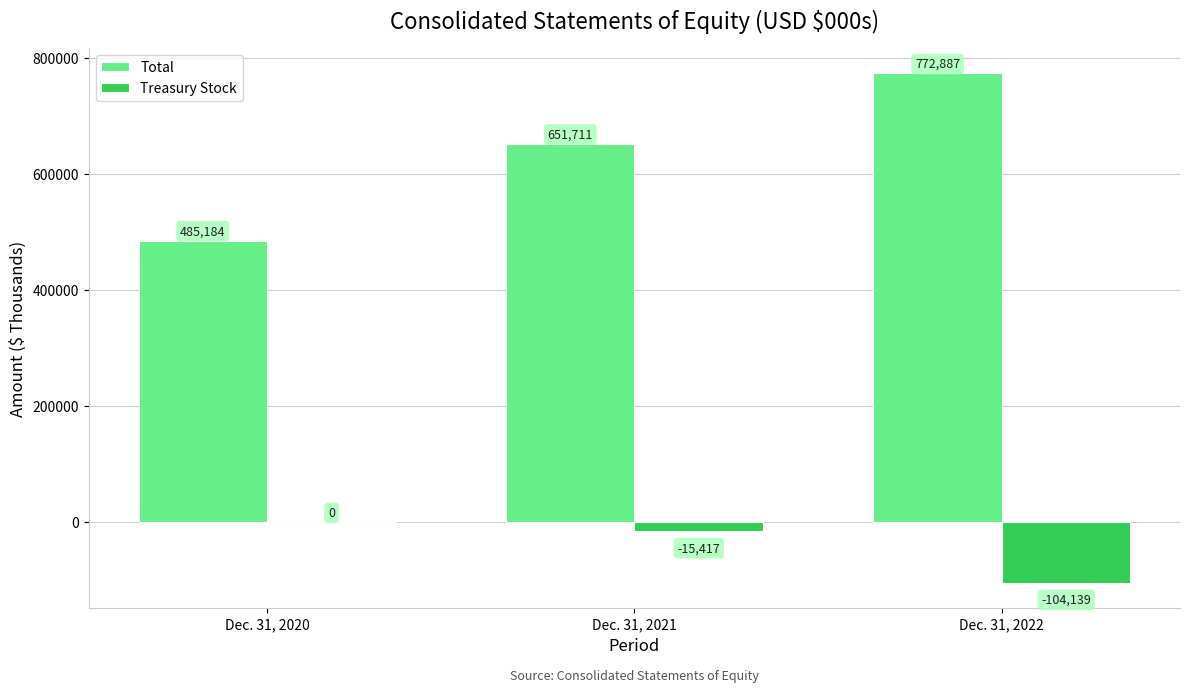

The Treasury Stock series shows -104139 at Dec. 31, 2022. True or false?

True